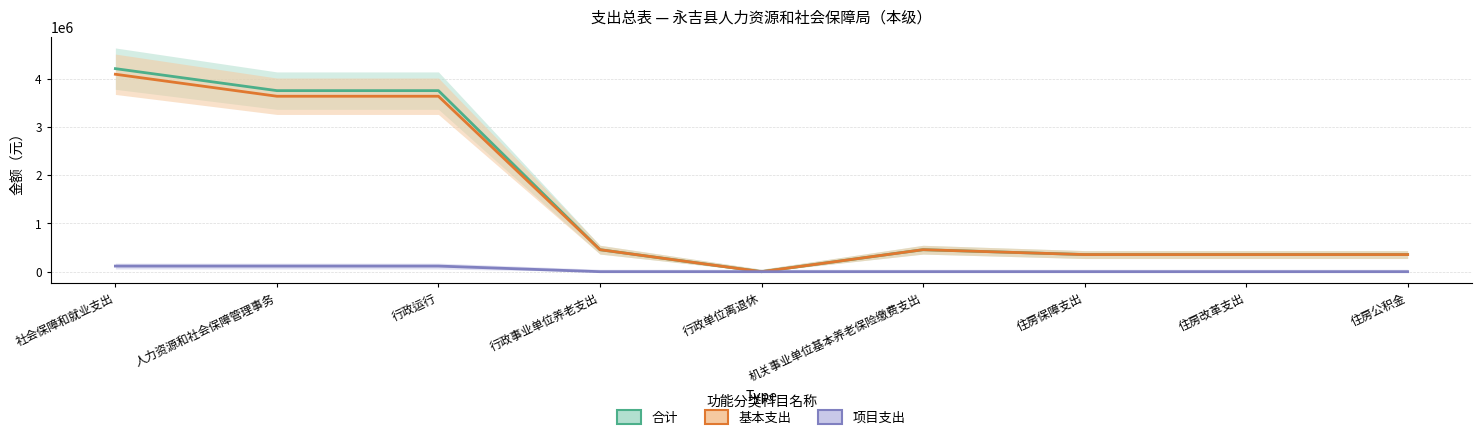

Reading right to left, transcribe all the data shown in this chart.

合计: 354887.5	354887.5	354887.5	455824.1	0.0	455824.1	3752343.3	3752343.3	4208167.4
基本支出: 354887.5	354887.5	354887.5	455824.1	0.0	455824.1	3635978.3	3635978.3	4091802.4
项目支出: 0.0	0.0	0.0	0.0	0.0	0.0	116365.0	116365.0	116365.0